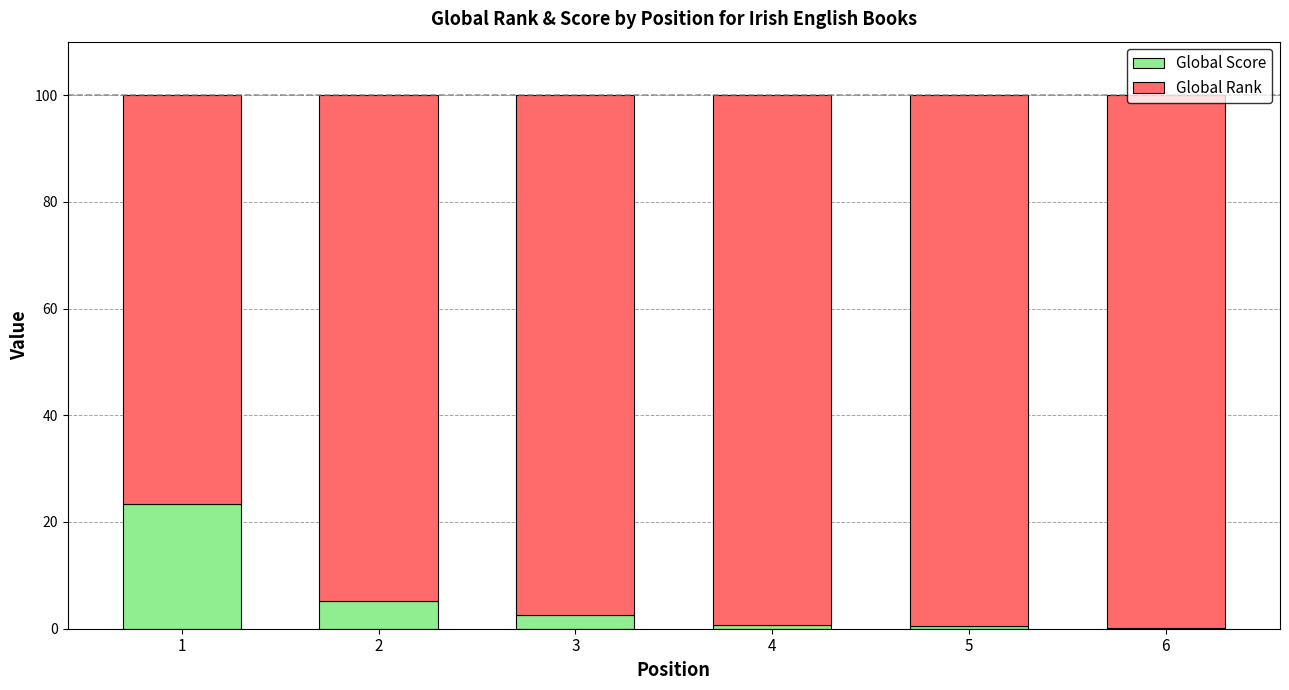

What is the sum of the Global Score values at 2 and 1?

28.5